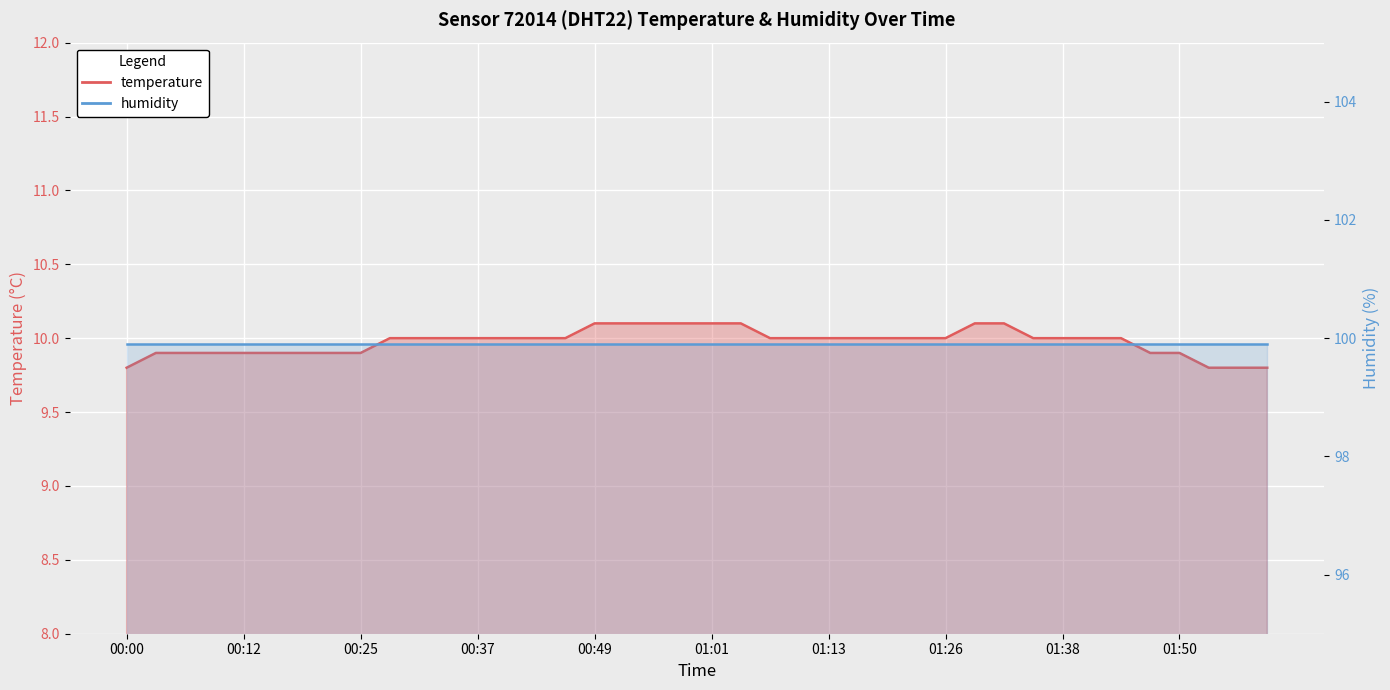

What is the label of the 29th point from the left?

01:26